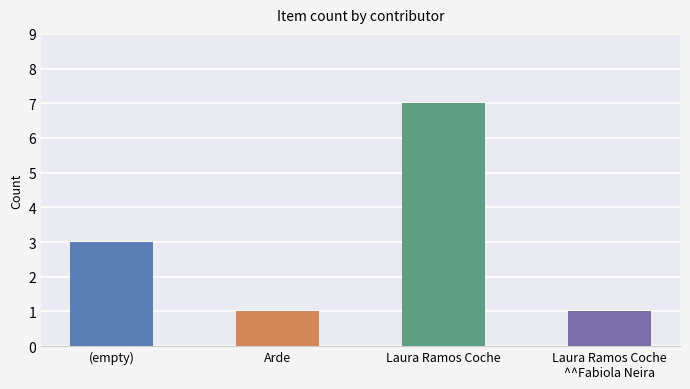

What is the greatest value displayed?

7